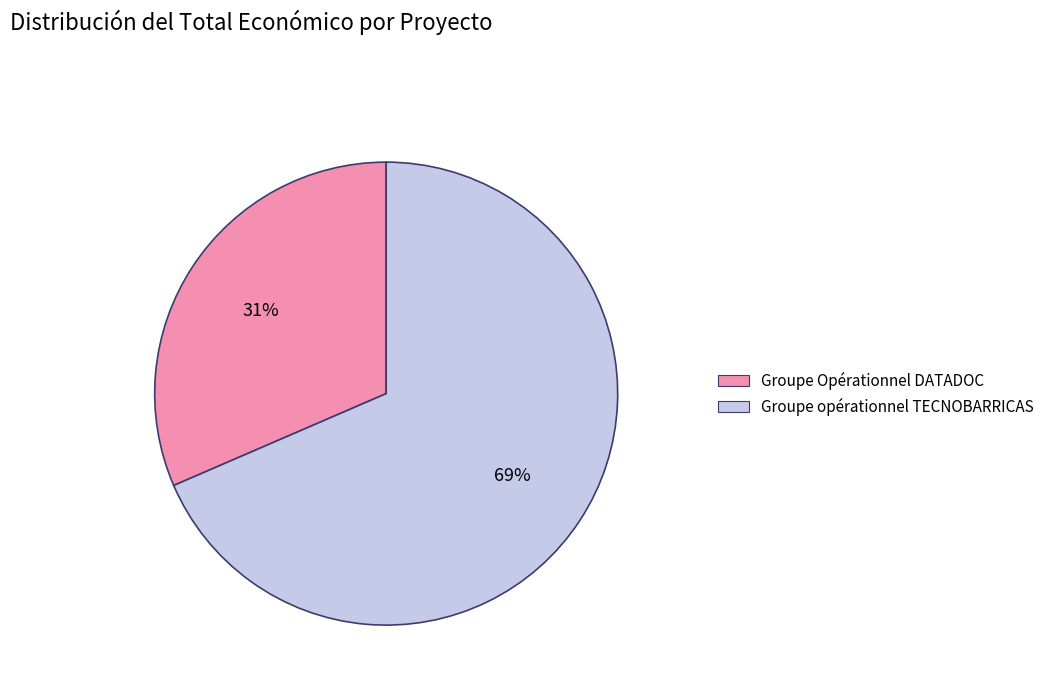

What percentage is the Groupe Opérationnel DATADOC slice, to the nearest percent?

31%